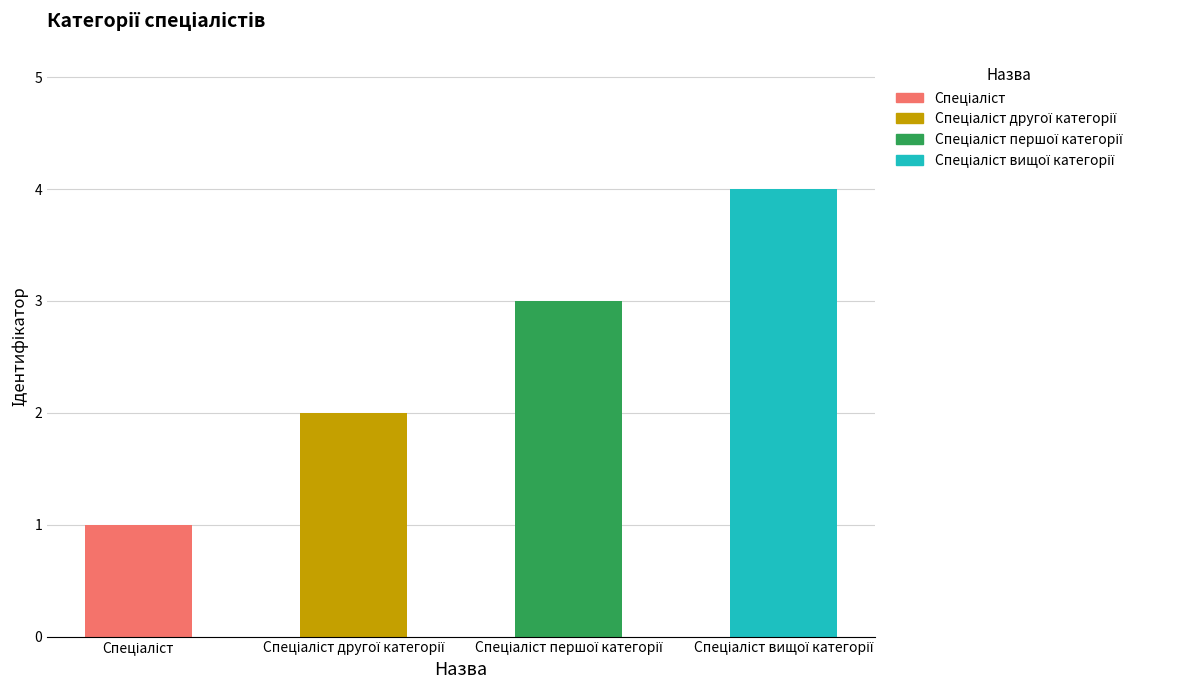

What is the difference between the maximum and minimum values?

3